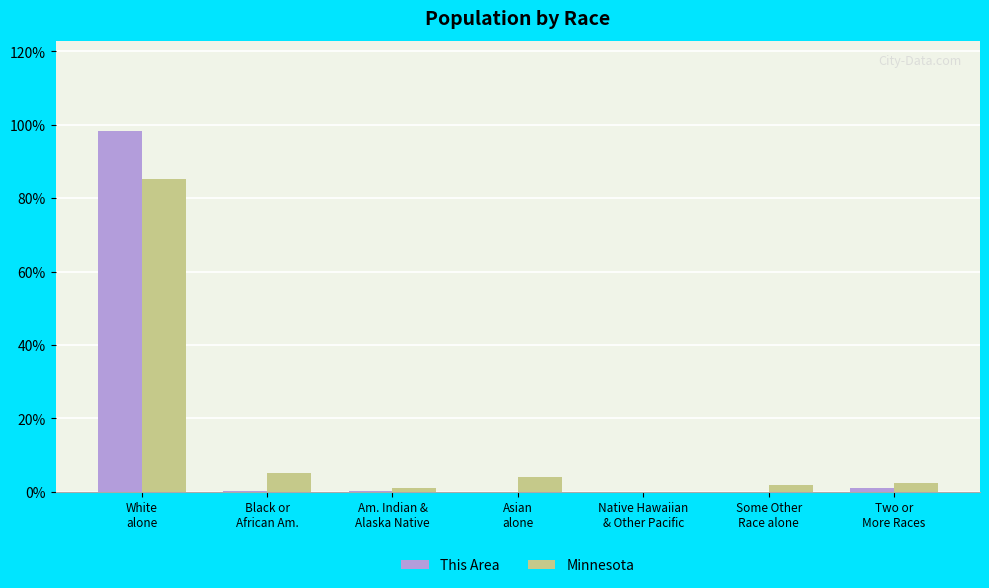

What is the maximum value shown in the chart?

98.3